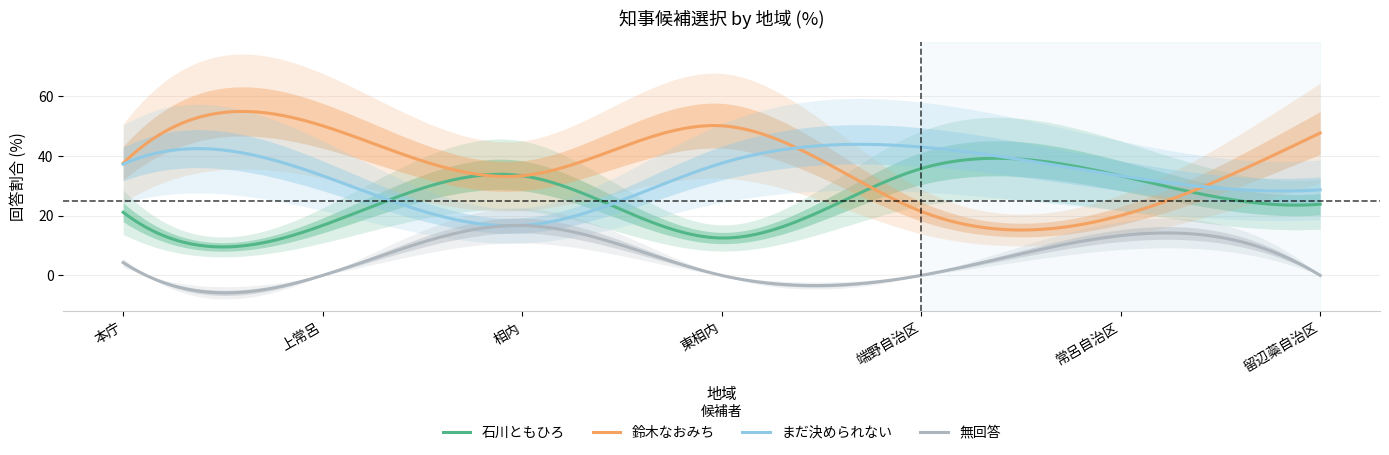

How many interior local peaks does the 石川ともひろ series have?

2